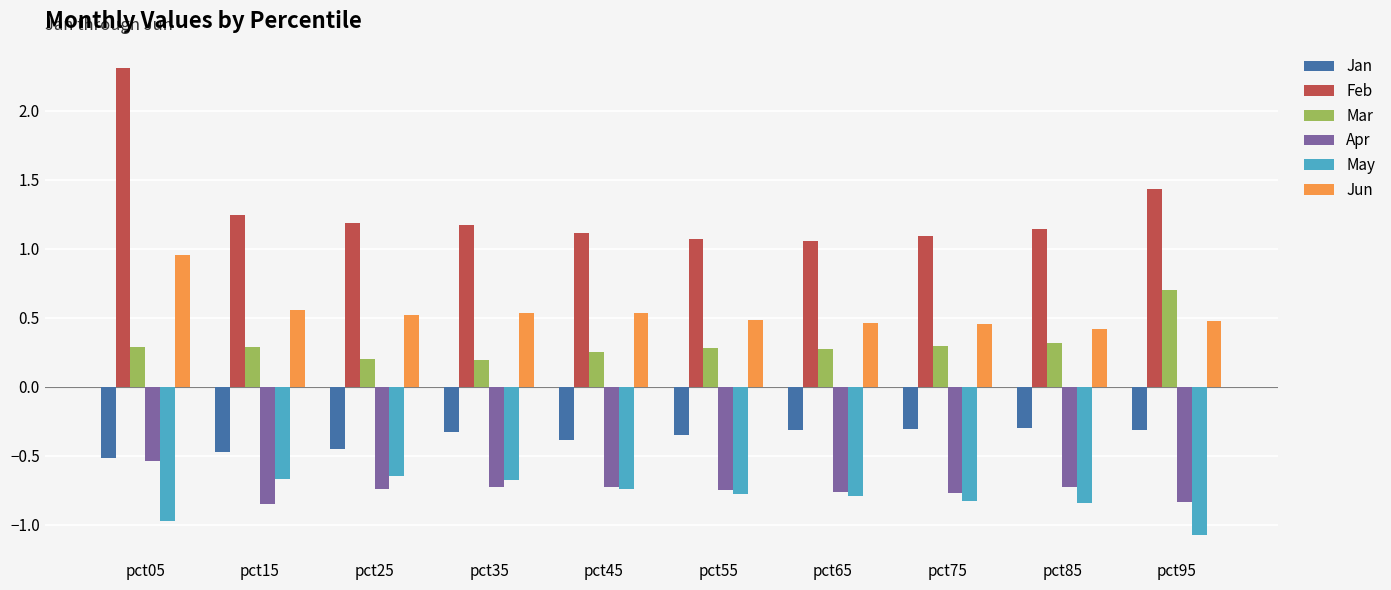

Which category has the lowest value in the May series?

pct95